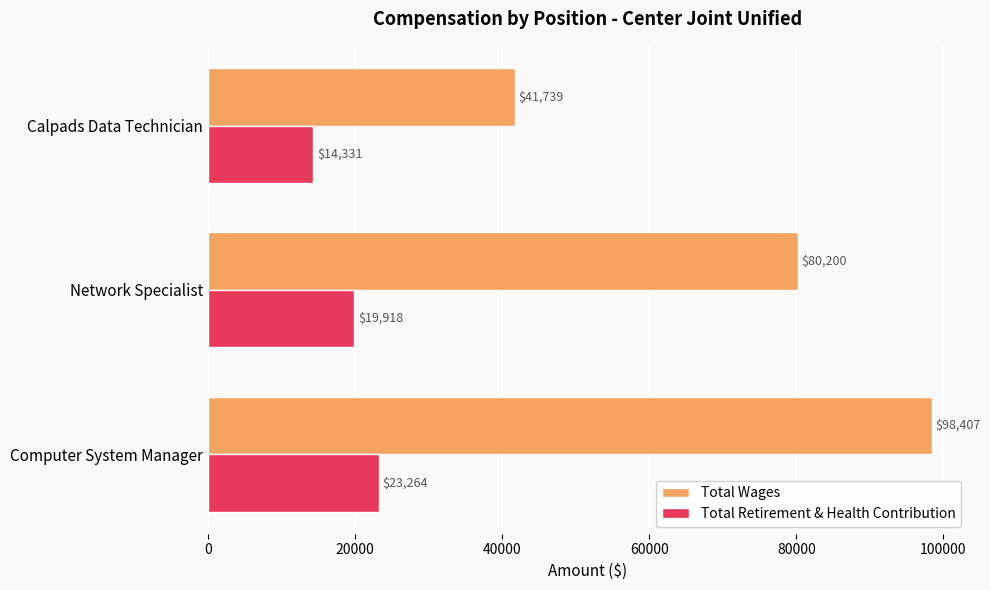

List the series in order of their peak value, highest first.

Total Wages, Total Retirement & Health Contribution